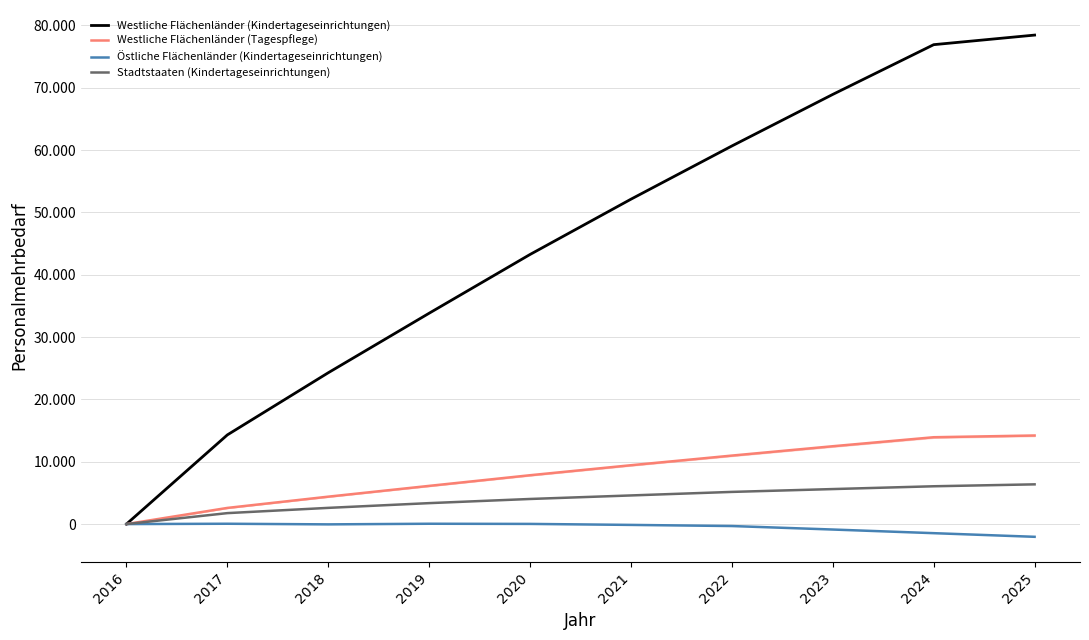

Reading left to right, list all the values displayed in this chart.

Westliche Flächenländer (Kindertageseinrichtungen): 2016=0	2017=14307	2018=24277	2019=33828	2020=43254	2021=52121	2022=60657	2023=68930	2024=76910	2025=78447
Westliche Flächenländer (Tagespflege): 2016=0	2017=2592	2018=4398	2019=6128	2020=7836	2021=9442	2022=10988	2023=12487	2024=13932	2025=14211
Östliche Flächenländer (Kindertageseinrichtungen): 2016=0	2017=52	2018=-48	2019=52	2020=25	2021=-134	2022=-315	2023=-876	2024=-1460	2025=-2044
Stadtstaaten (Kindertageseinrichtungen): 2016=0	2017=1756	2018=2599	2019=3359	2020=4026	2021=4593	2022=5160	2023=5615	2024=6065	2025=6372